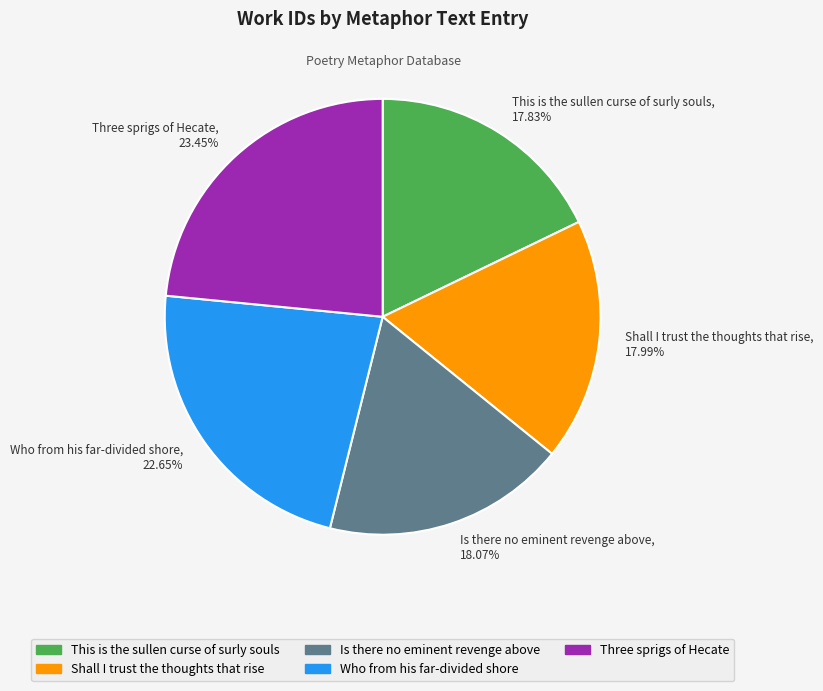

Is there a majority slice in this chart?

No